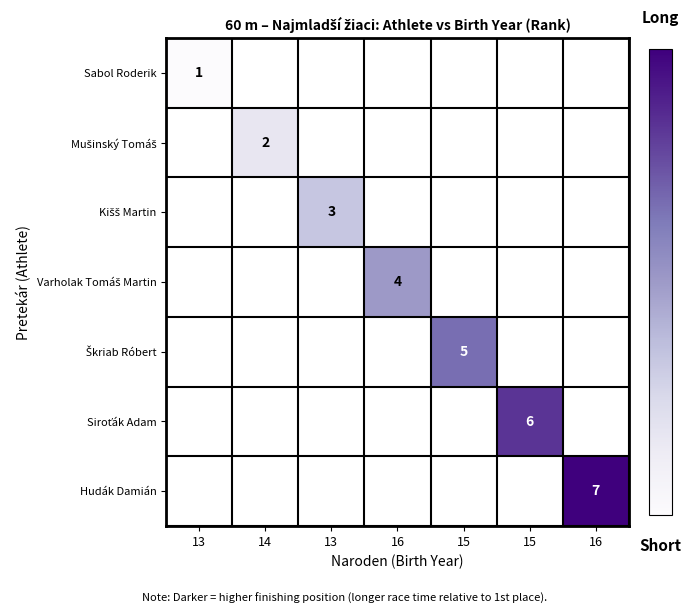

Is the value of Siroťák Adam at 16 greater than the value of Hudák Damián at 15?

No